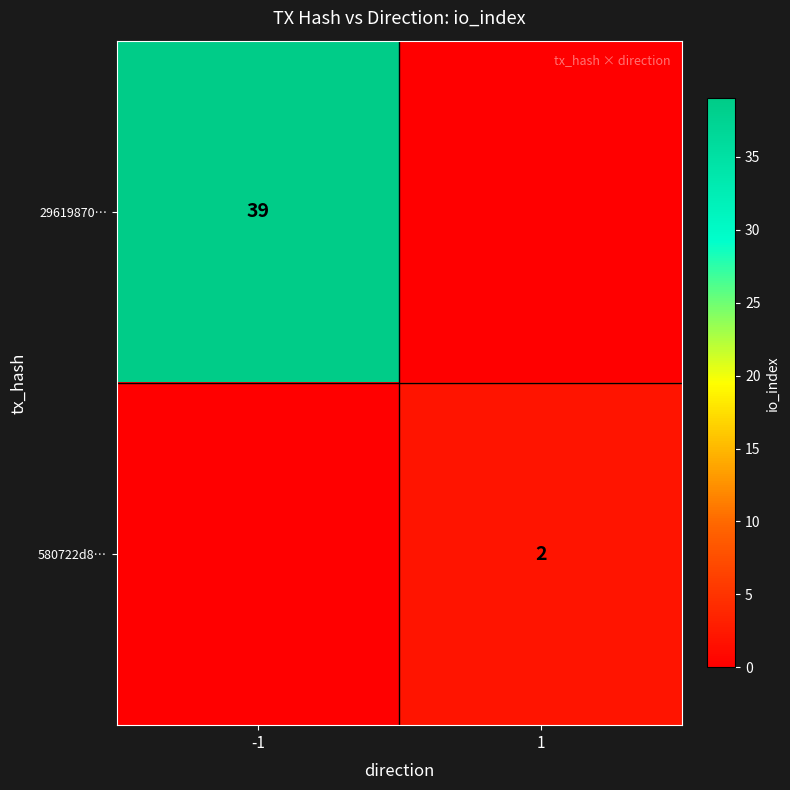

Is the value of 580722d8… at 1 greater than the value of 29619870… at -1?

No